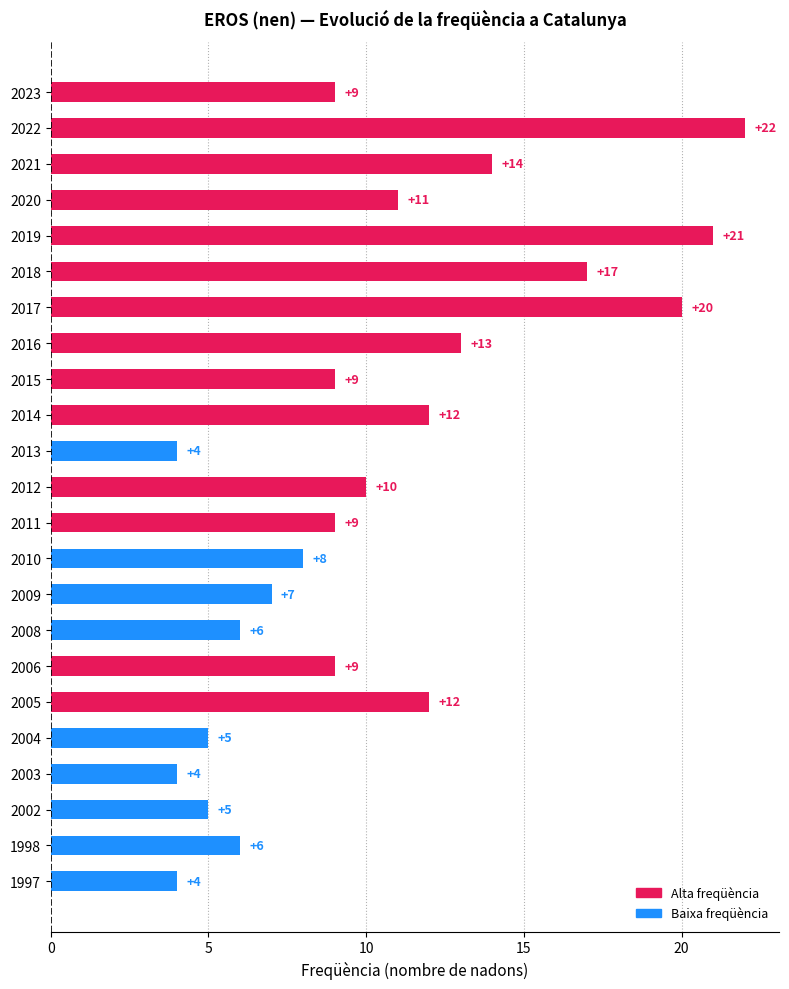

How many data points does each series have?

23